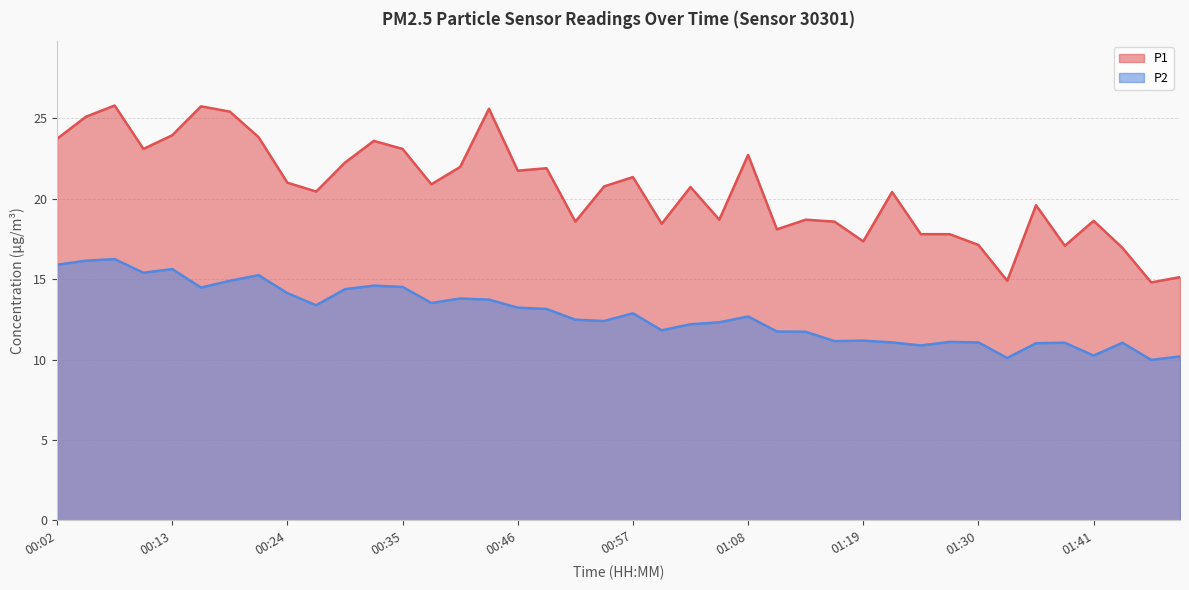

What is the label of the 6th point from the left?

00:16